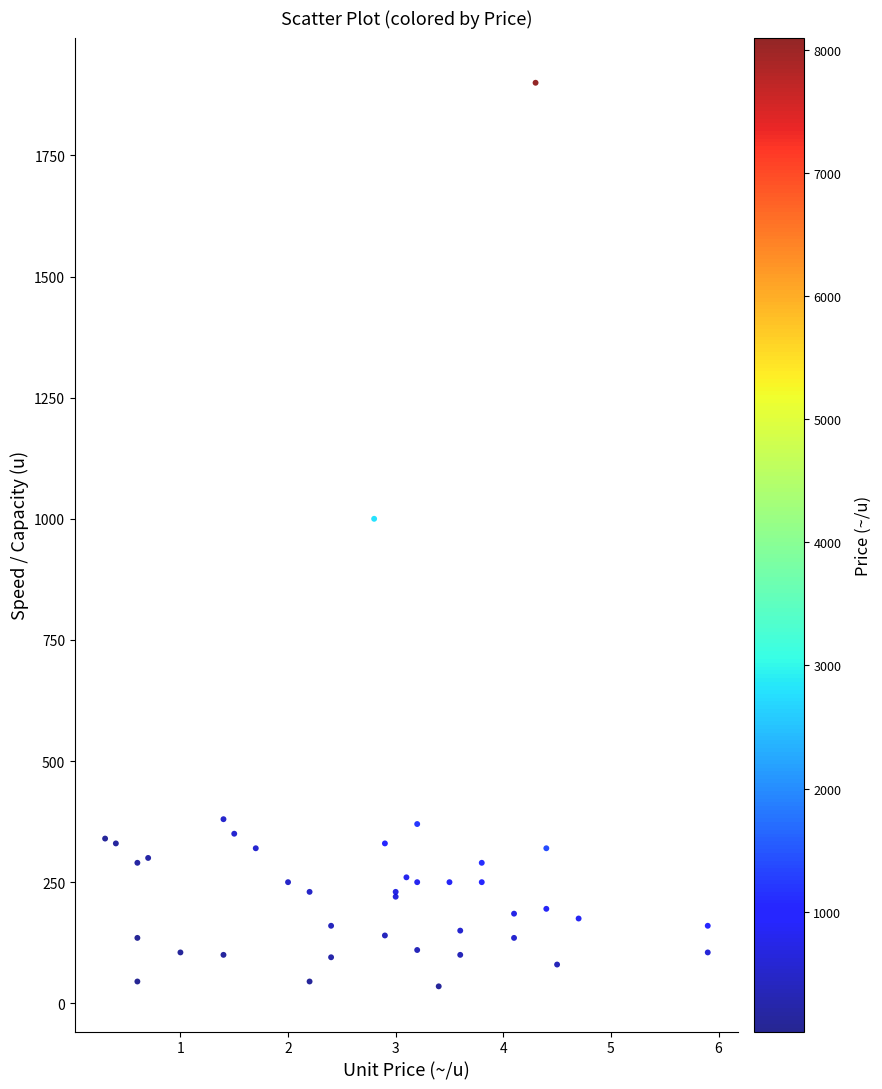

What Y value in the scatter plot is closest to 967?

1000